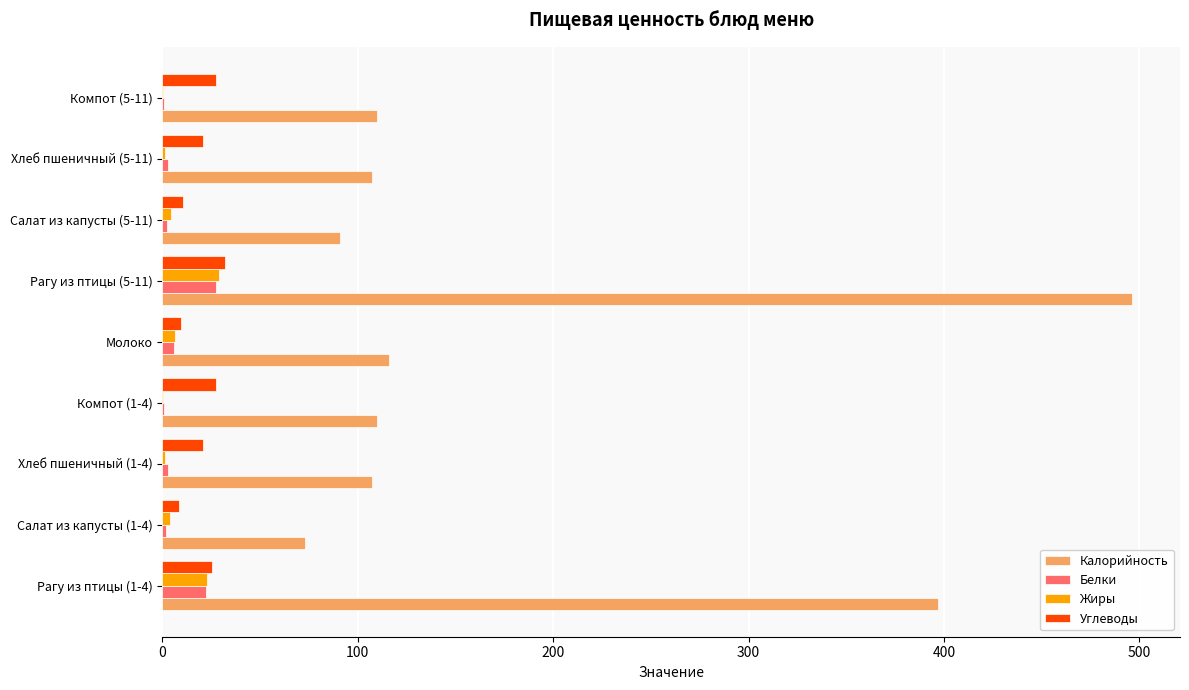

Is it true that Углеводы equals 10.5 at Салат из капусты (5-11)?

True